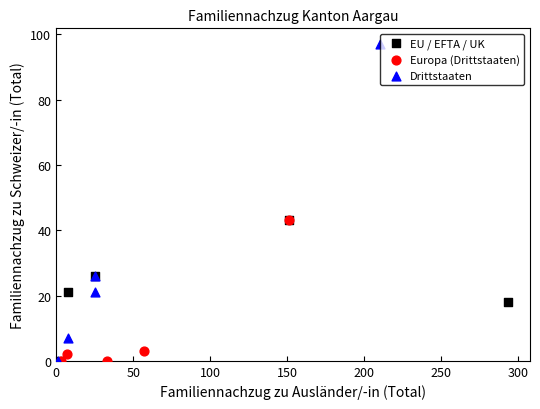

Which series reaches the maximum Y coordinate?

Drittstaaten